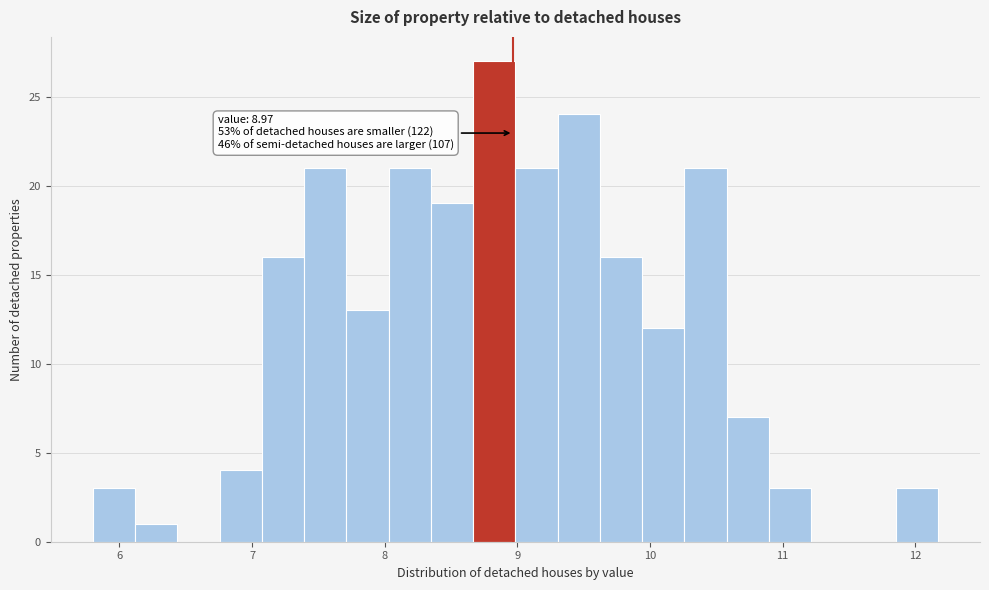

Read against the x-axis, roughly where is the centre of the tallest bar?

8.8